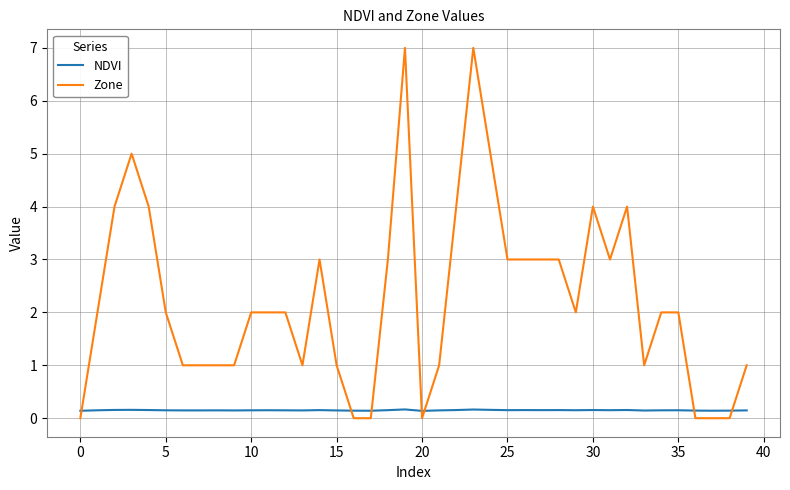

True or false: NDVI and Zone intersect in this chart.

True